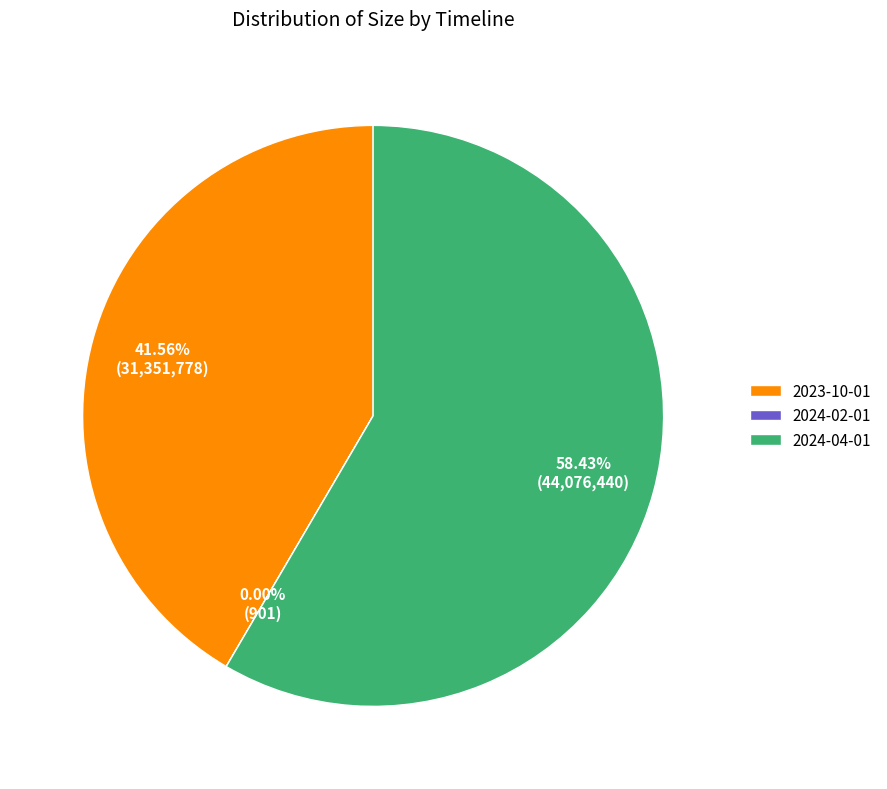

Does 2023-10-01 represent more than half of the total?

No